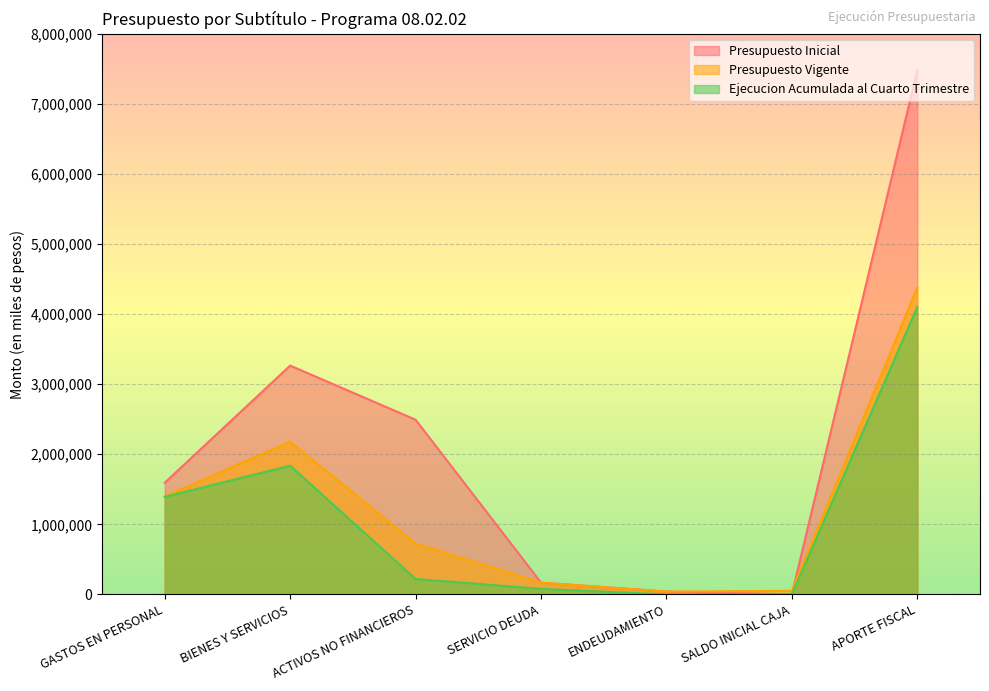

The Ejecucion Acumulada al Cuarto Trimestre series shows 132000 at SERVICIO DEUDA. True or false?

False